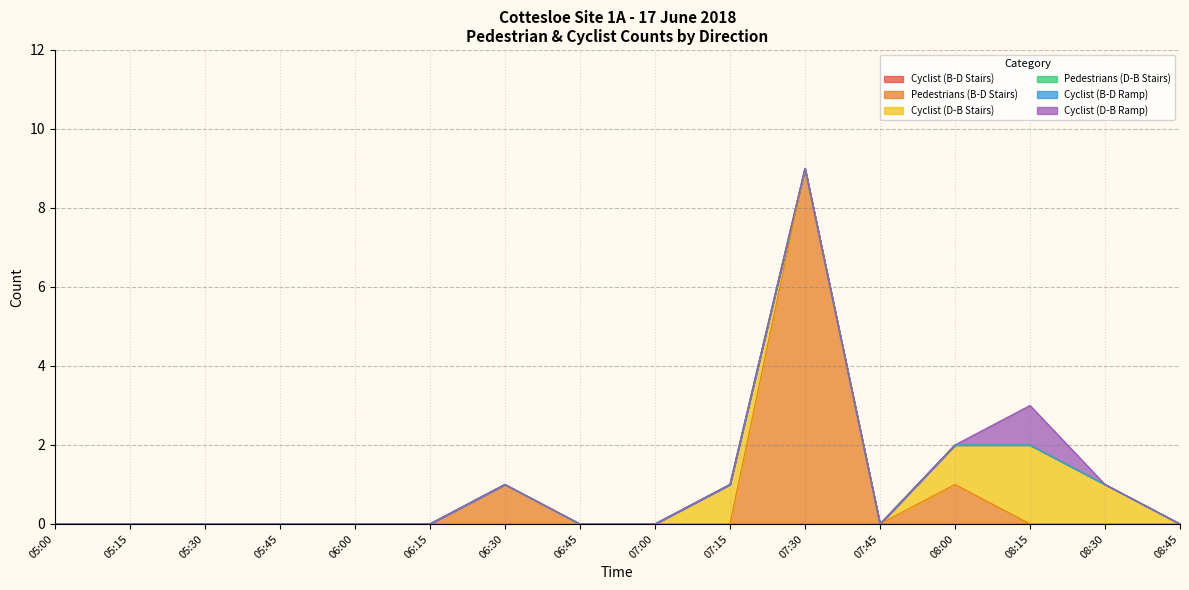

What position from the right is 06:30?

10